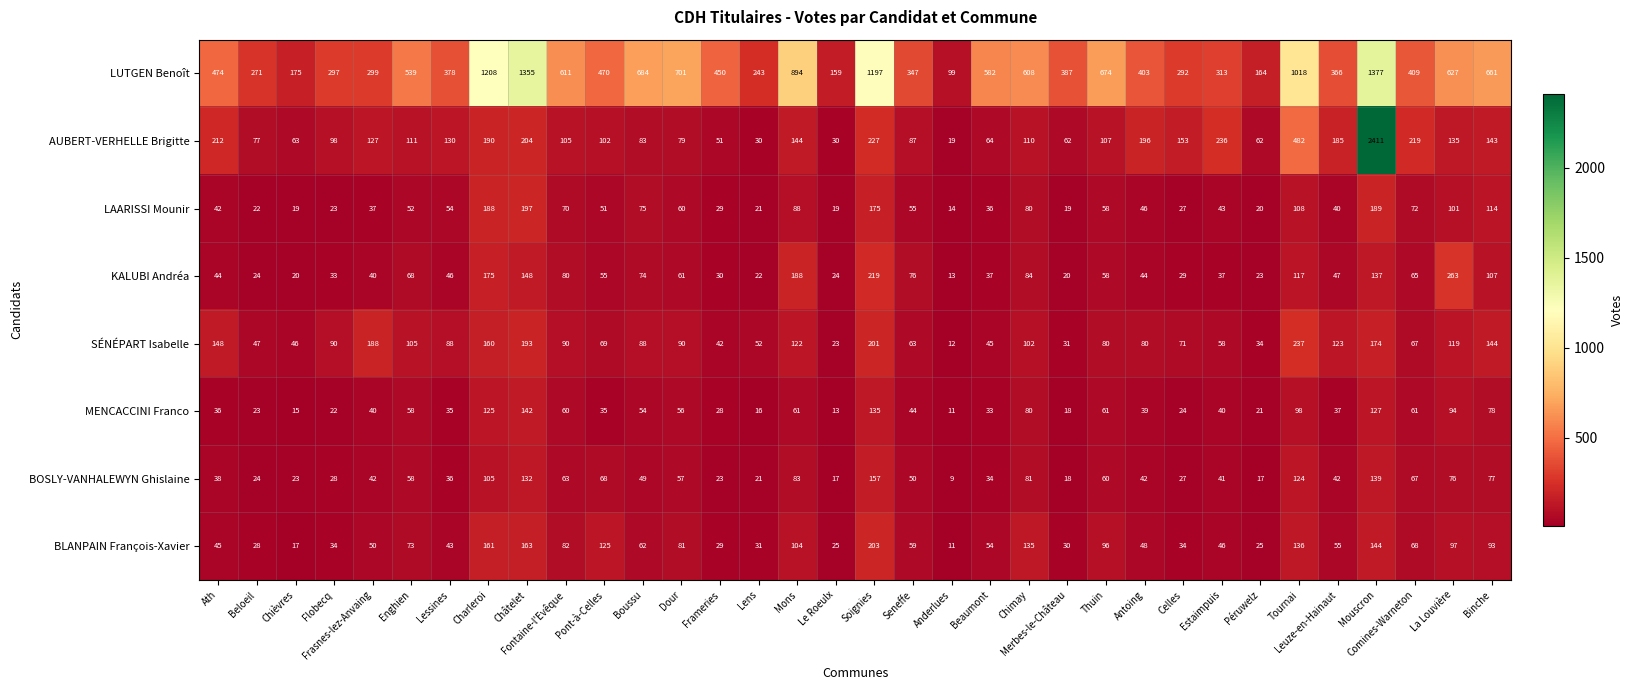

Which label corresponds to the smallest value in the chart?

Anderlues